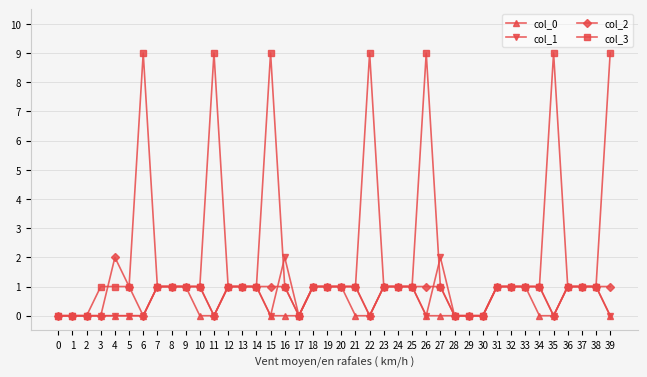

How many lines are shown in the chart?

4